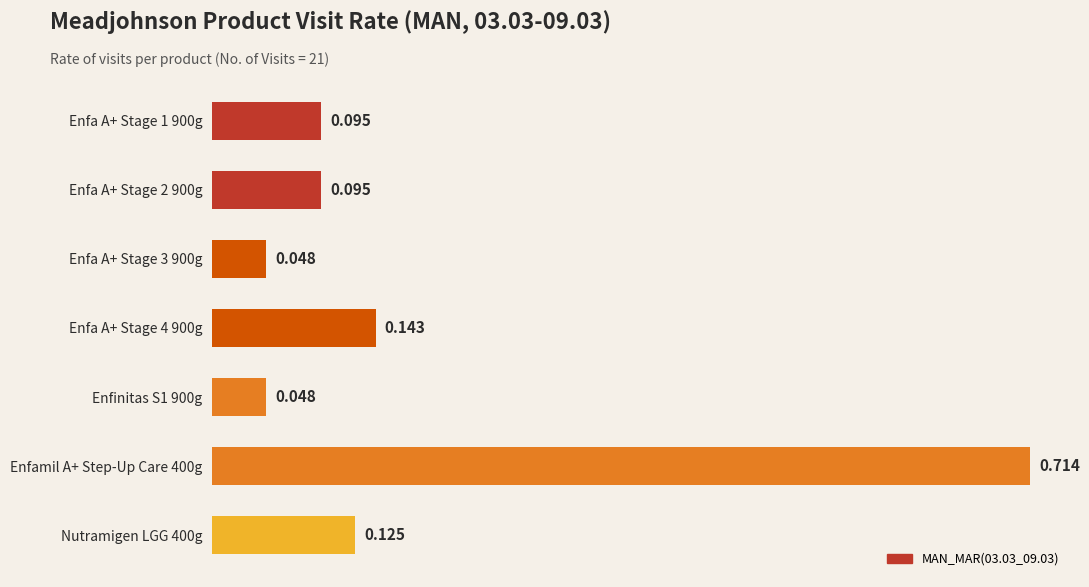

Does the chart contain stacked bars?

No